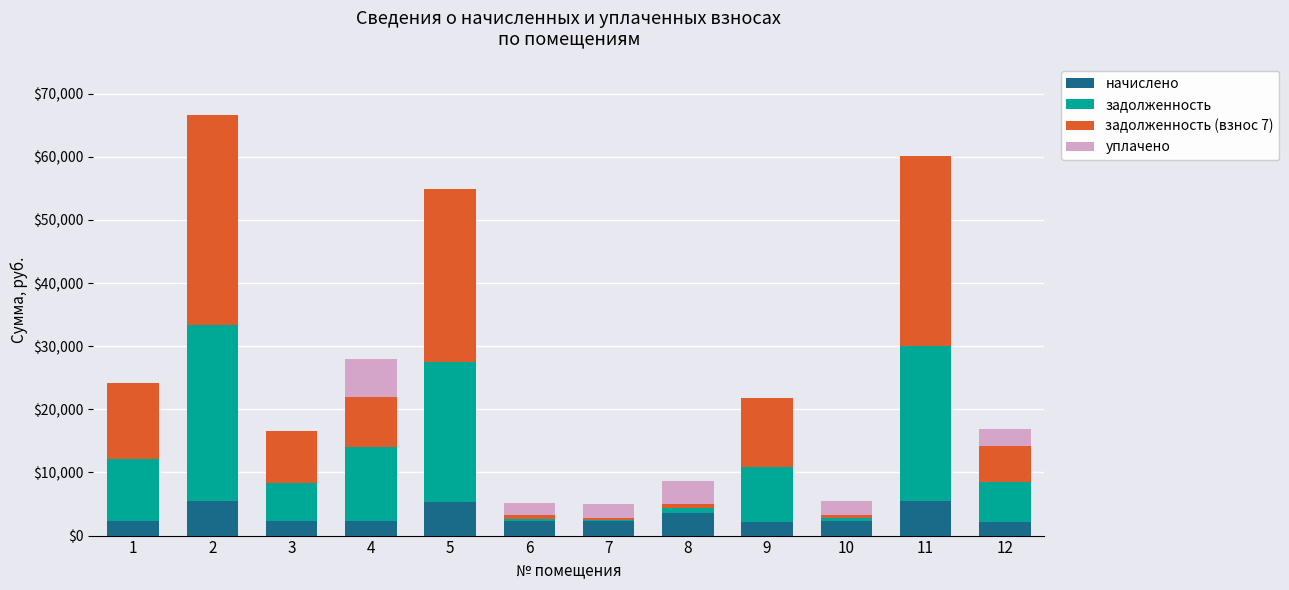

What is the maximum value for начислено?

5531.7